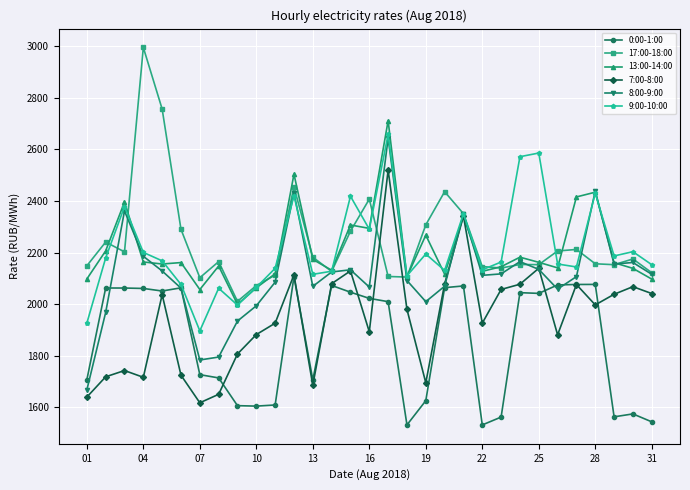

How many data points does each series have?

31